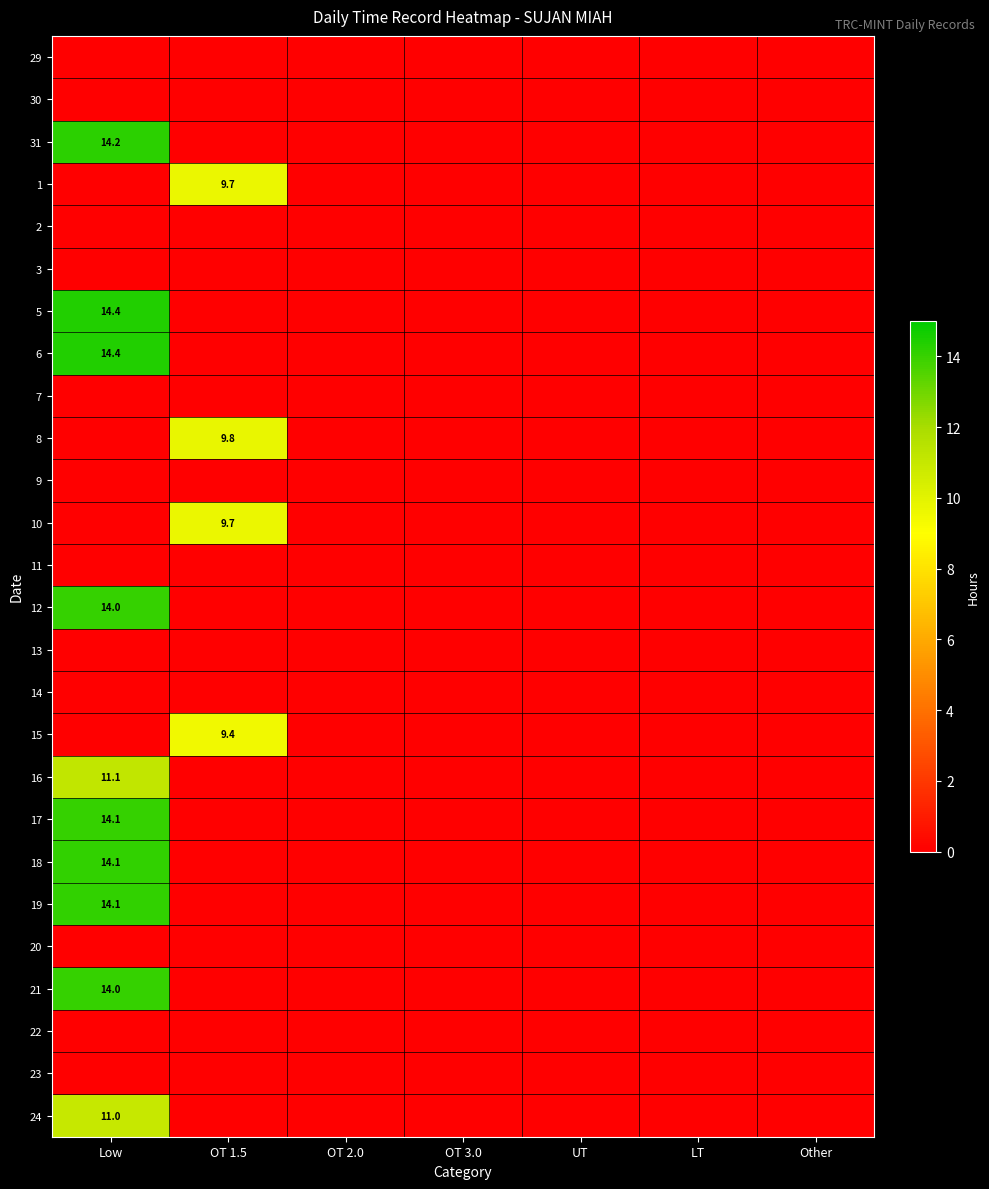

True or false: 8 has a value of 9.8 at OT 1.5.

True